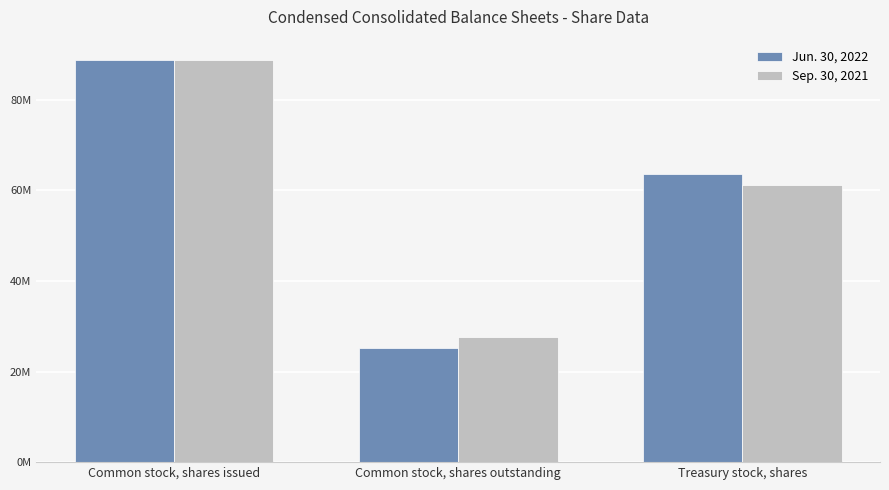

At which label does Jun. 30, 2022 reach its minimum?

Common stock, shares outstanding